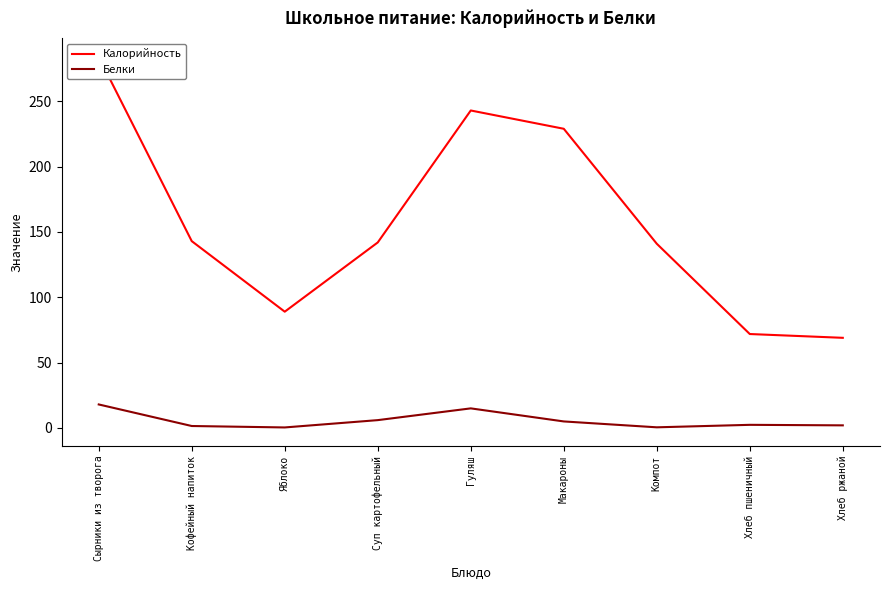

How many lines are shown in the chart?

2